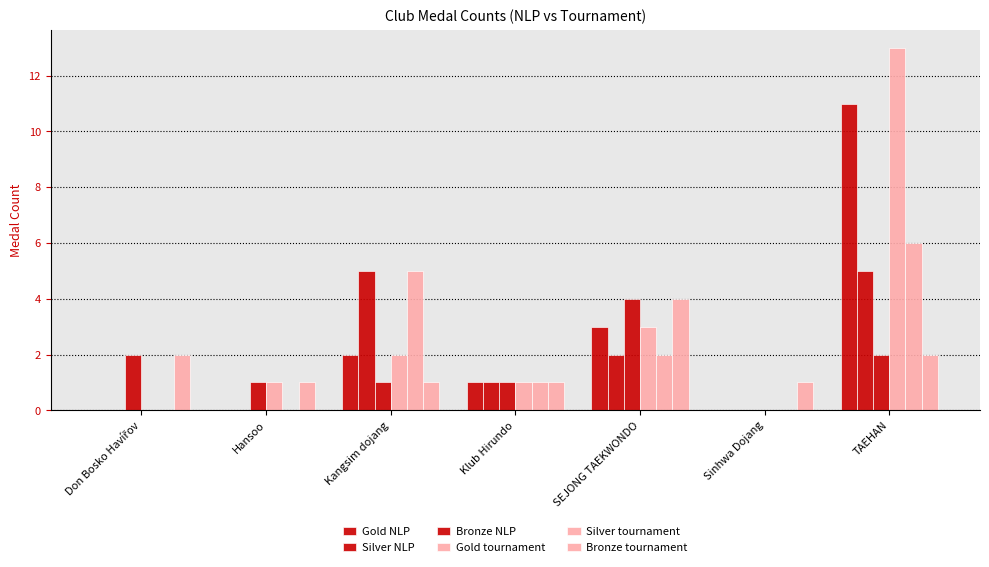

What is the greatest value displayed?

13